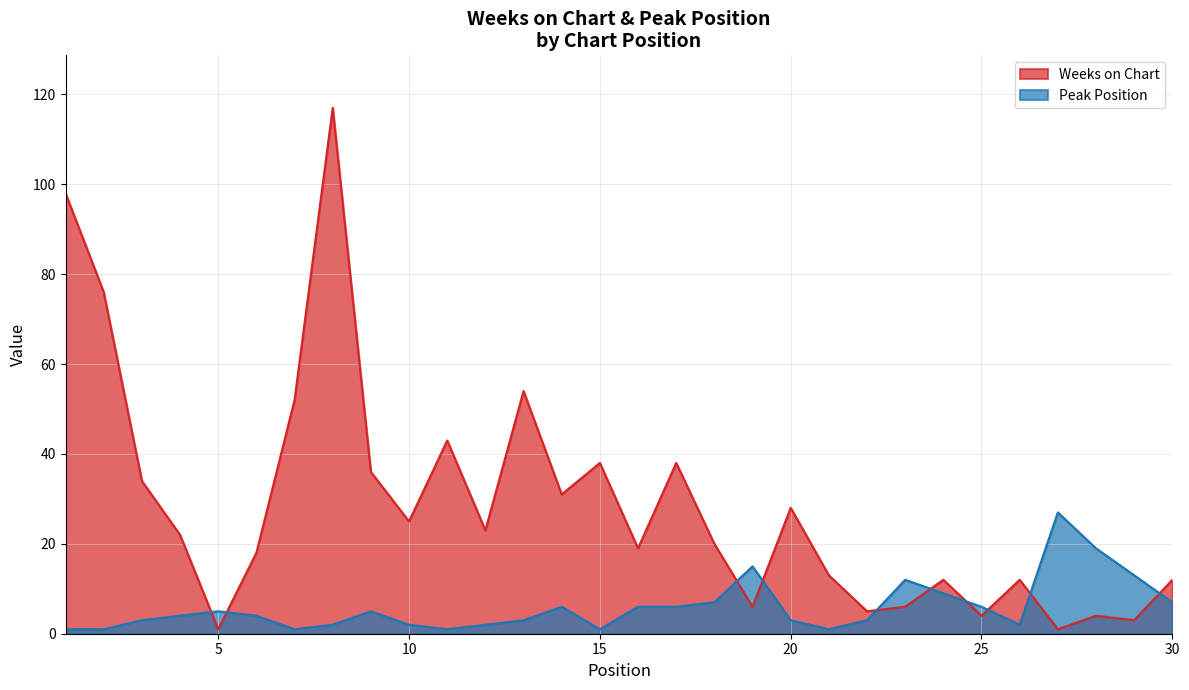

What is the difference between the second highest and minimum values in the Weeks on Chart series?

97